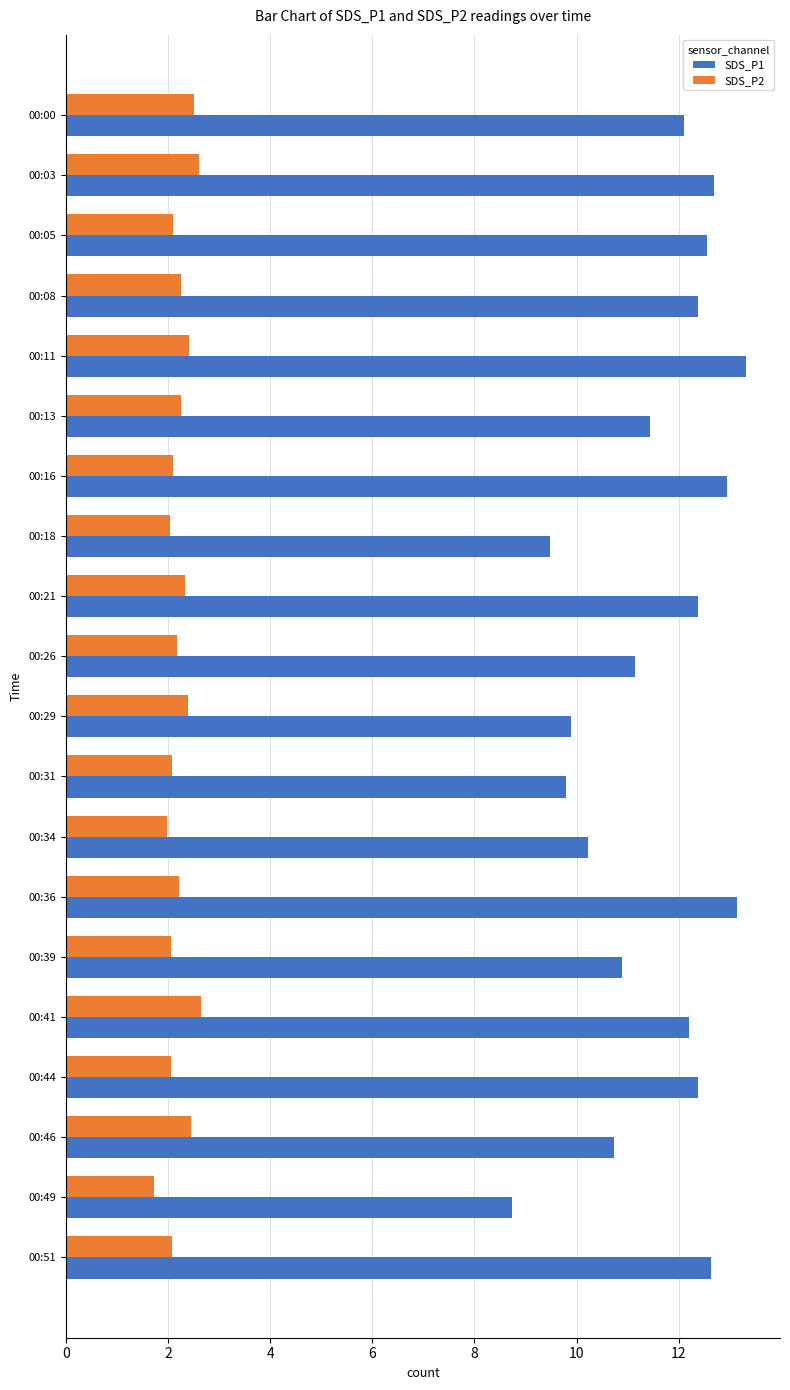

Which category has the lowest value in the SDS_P1 series?

00:49